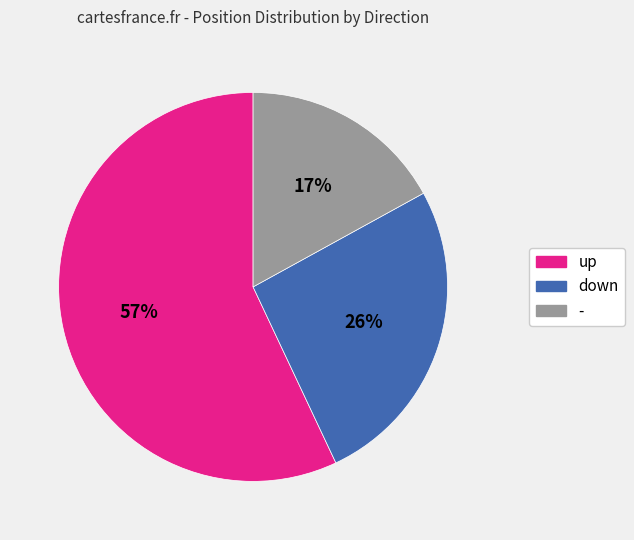

How many segments does this pie chart have?

3